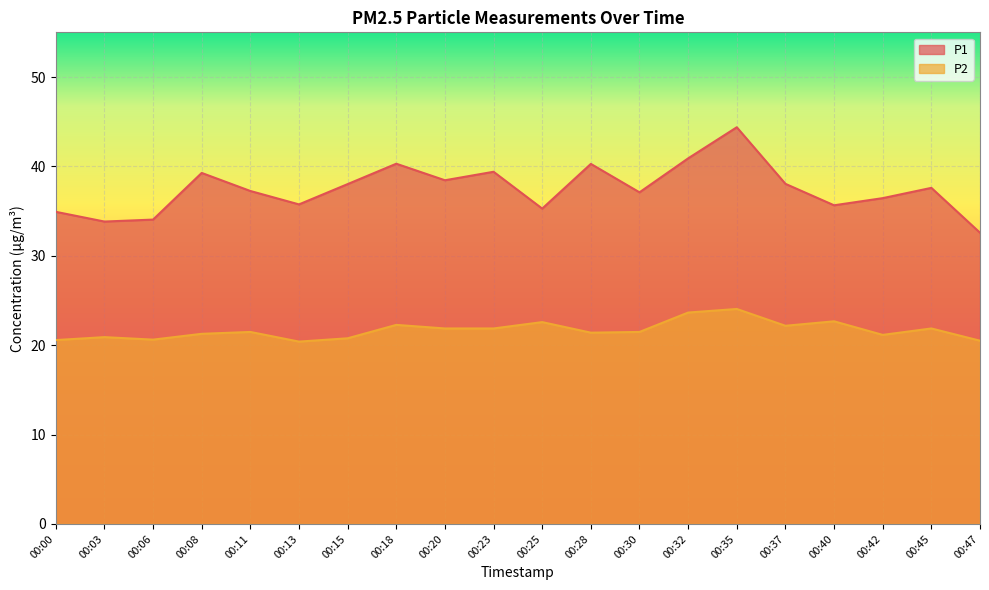

What is the spread (max minus min) of values at 00:15?

17.3